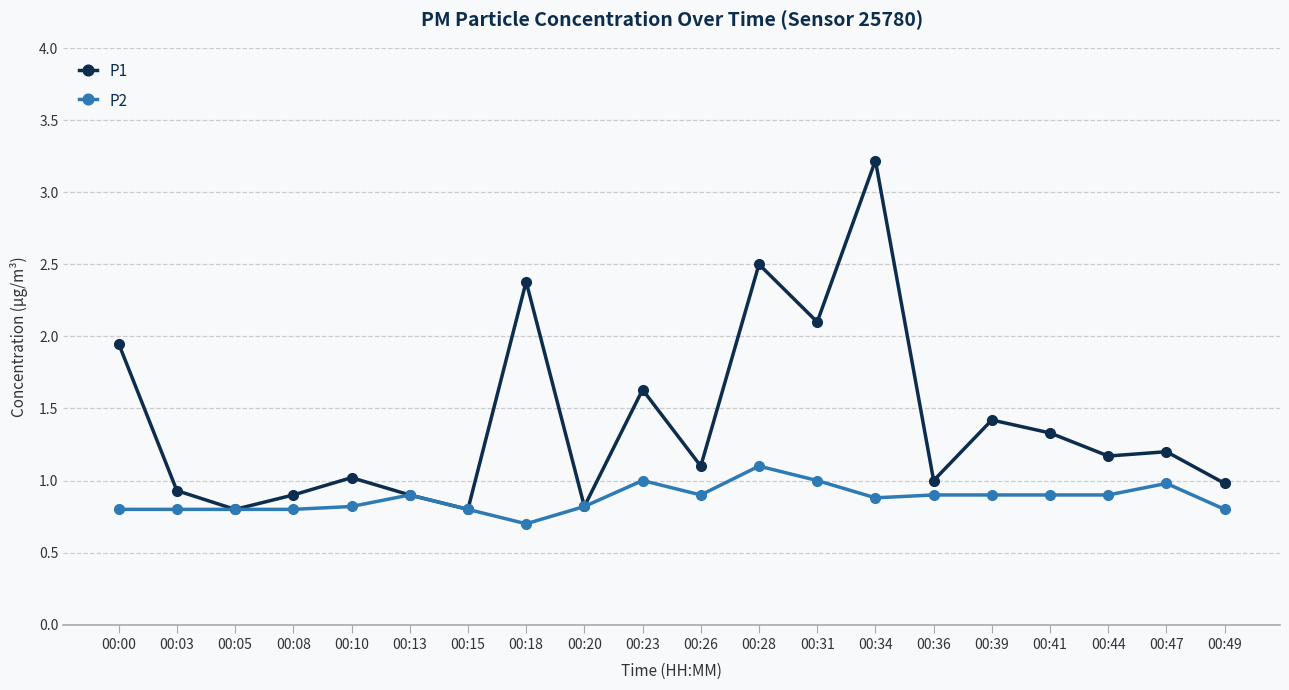

Which series has the largest range (max minus min)?

P1